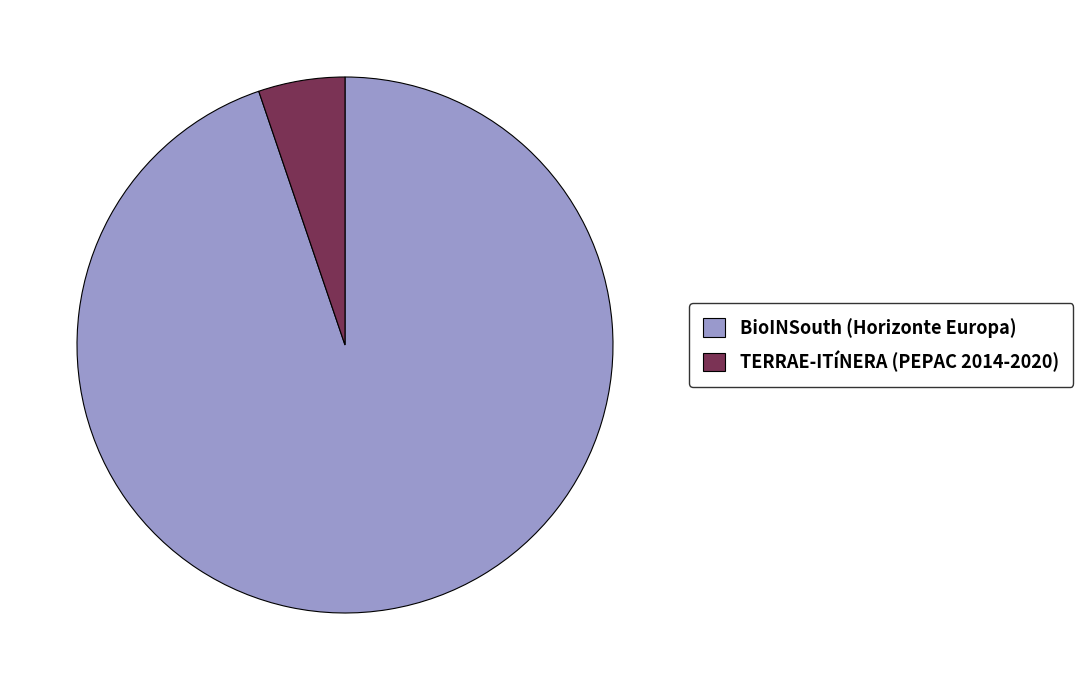

Do BioINSouth (Horizonte Europa) and TERRAE-ITíNERA (PEPAC 2014-2020) together represent more than half of the pie?

Yes